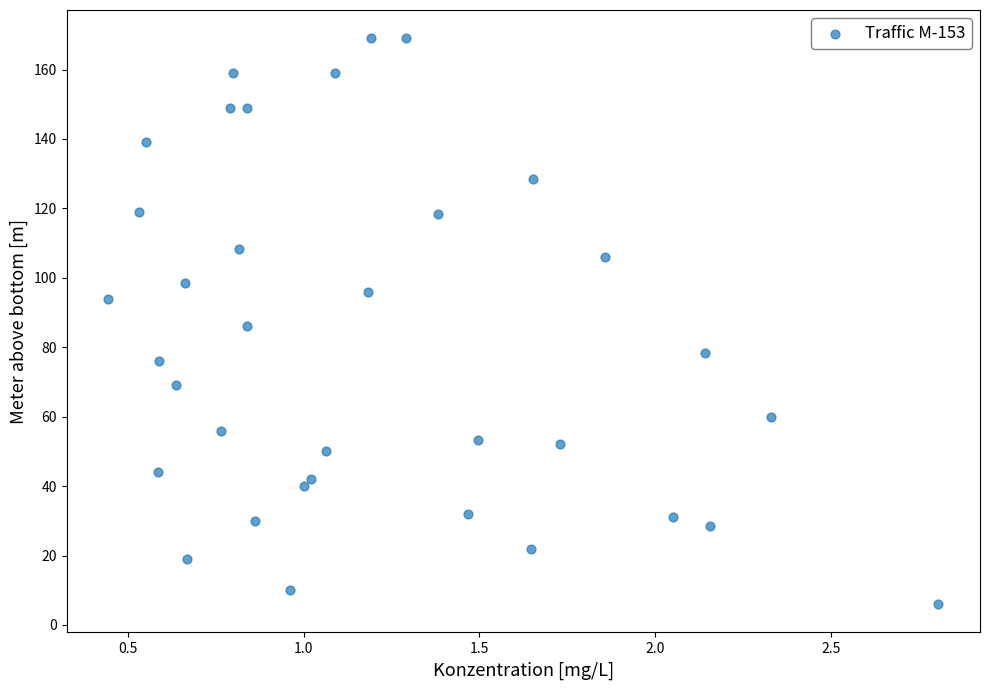

What is the range of X values (max minus min)?

2.4